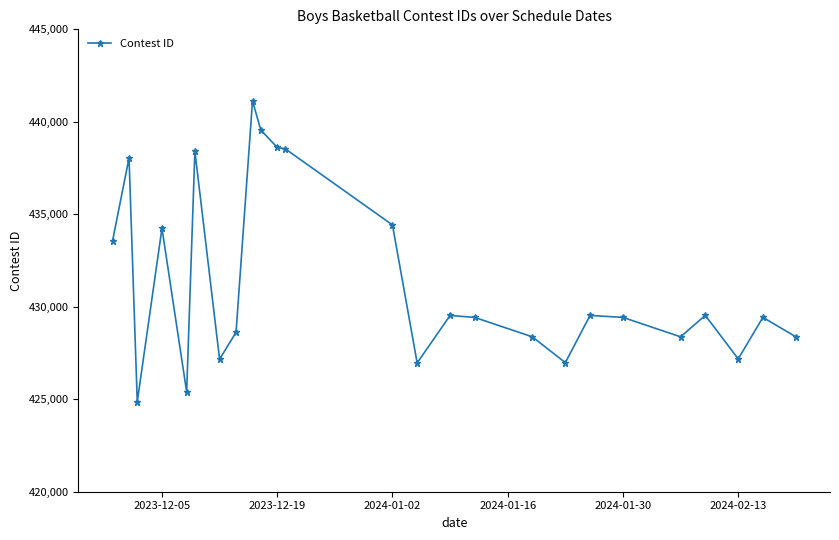

What is the average value?

431428